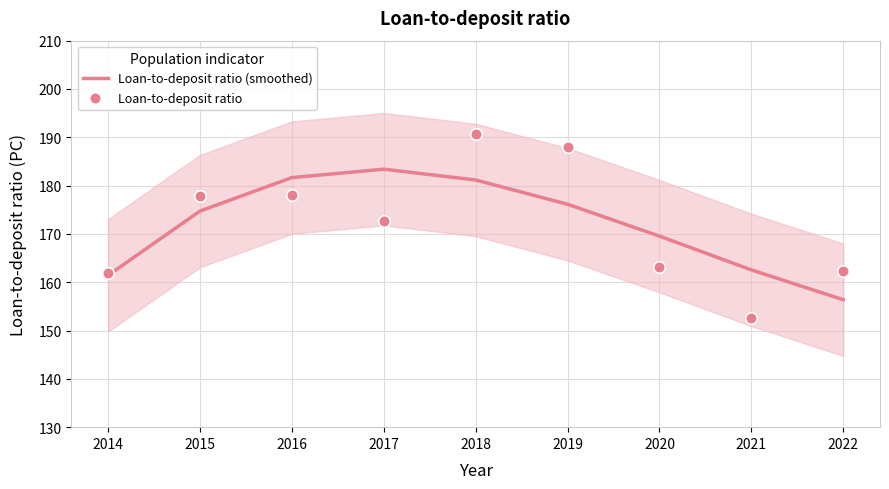

Is the value of Loan-to-deposit ratio at 2014 greater than the value of Loan-to-deposit ratio (smoothed) at 2015?

No